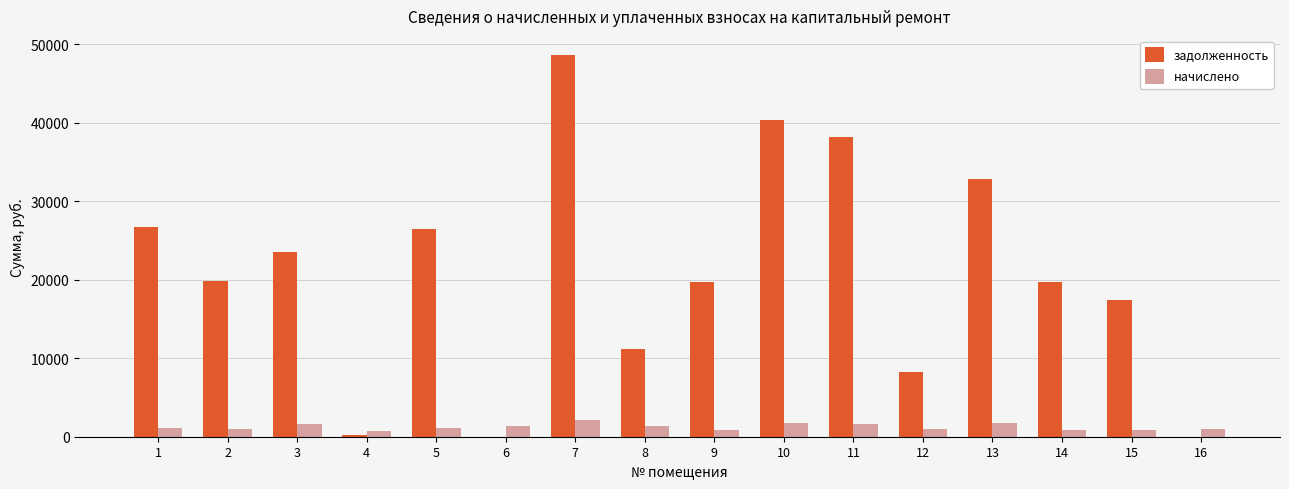

Are the bars horizontal?

No